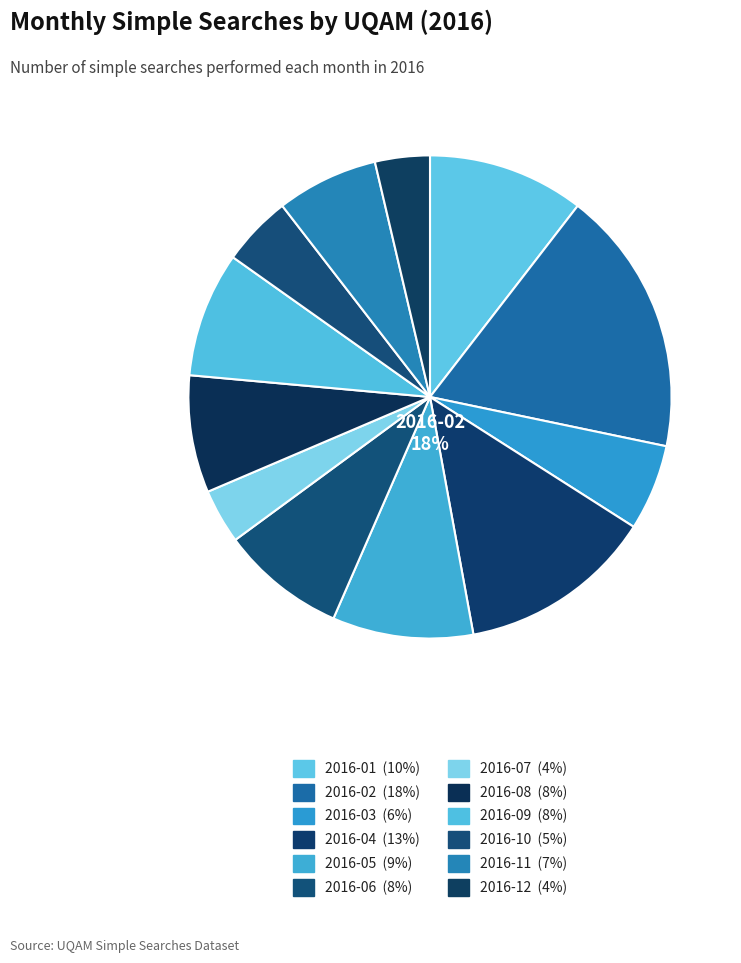

Does 2016-09 account for over 50% of the chart?

No